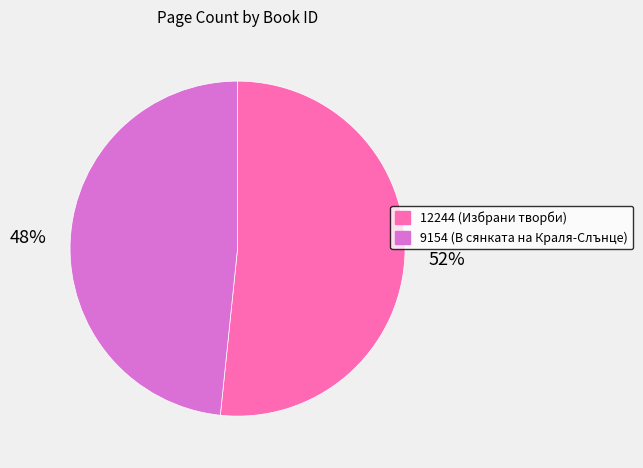

To the nearest percent, what portion does 12244 represent?

52%